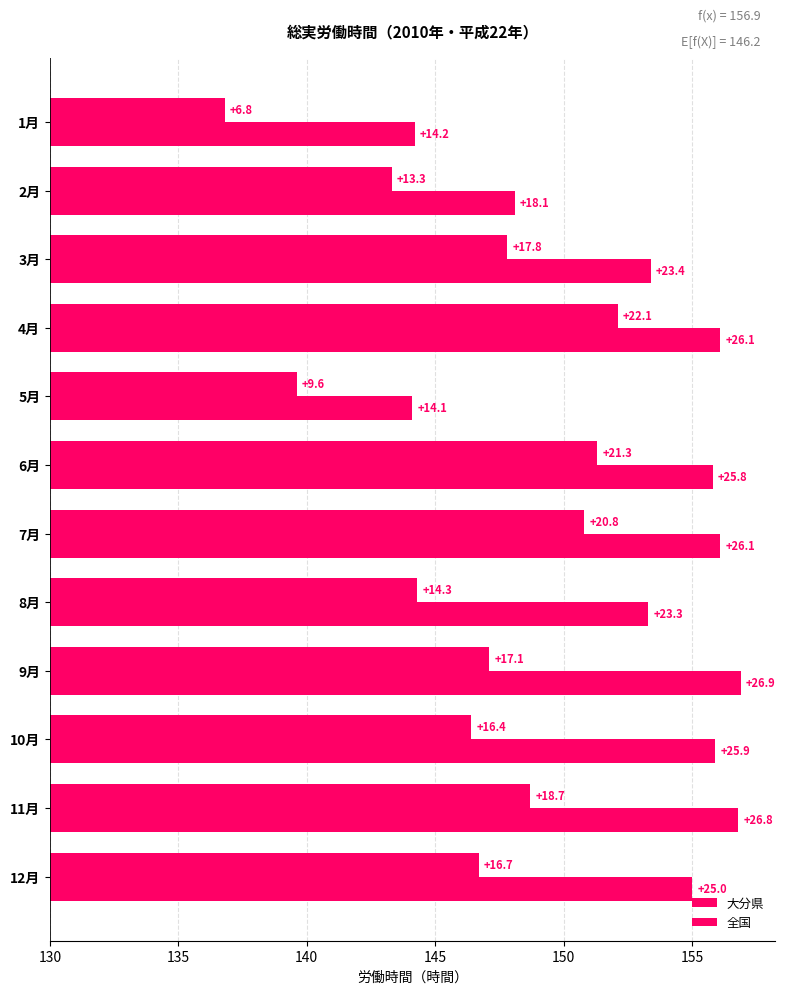

Reading right to left, transcribe all the data shown in this chart.

大分県: 25.0	26.8	25.9	26.9	23.3	26.1	25.8	14.1	26.1	23.4	18.1	14.2
全国: 16.7	18.7	16.4	17.1	14.3	20.8	21.3	9.6	22.1	17.8	13.3	6.8